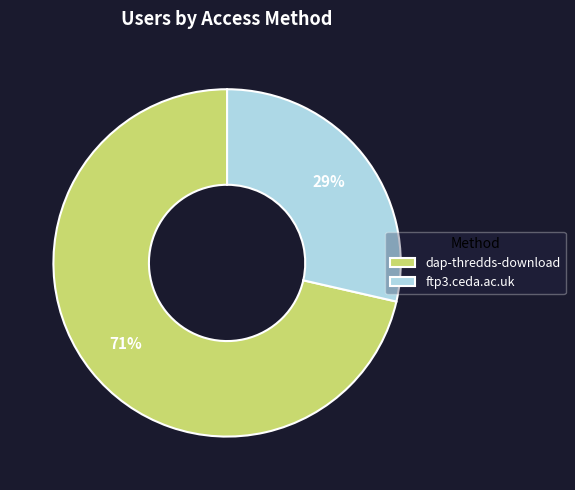

The ftp3.ceda.ac.uk slice represents 34% of the pie. True or false?

False